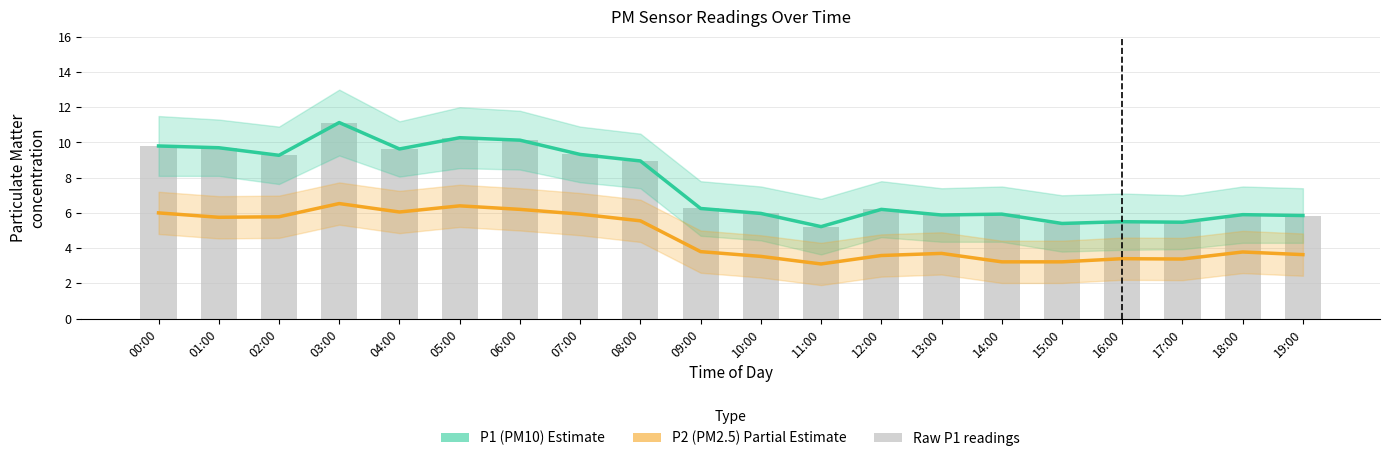

What position from the right is 03:00?

17